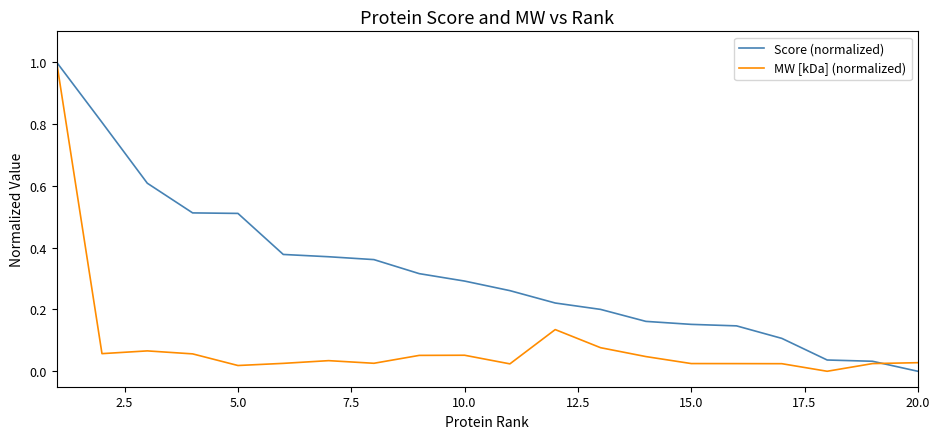

What are all the series names shown in the legend?

Score (normalized), MW [kDa] (normalized)